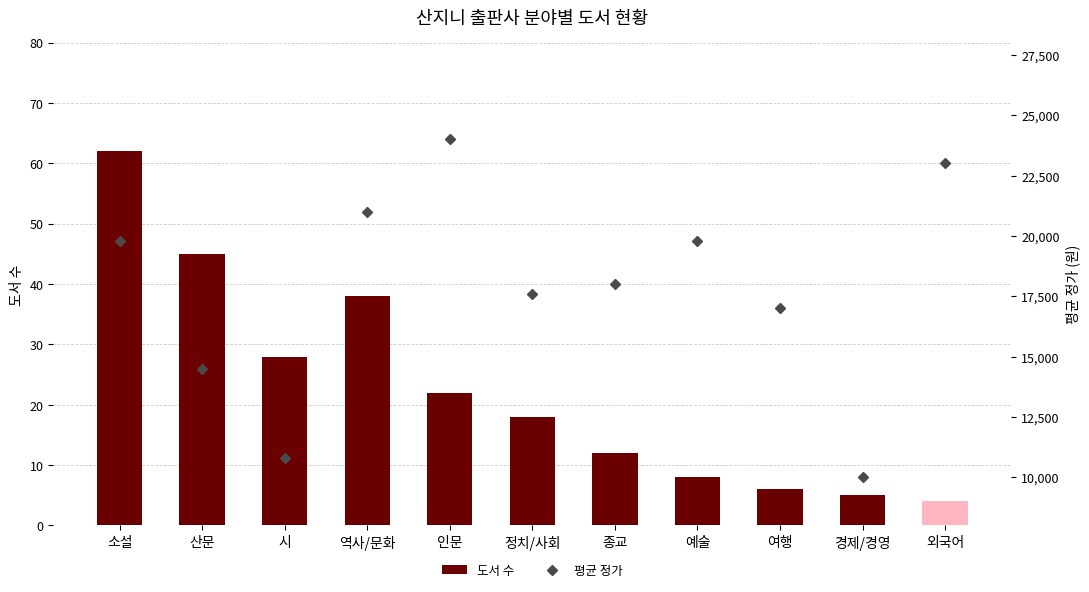

At which category is the sum across all series the highest?

인문